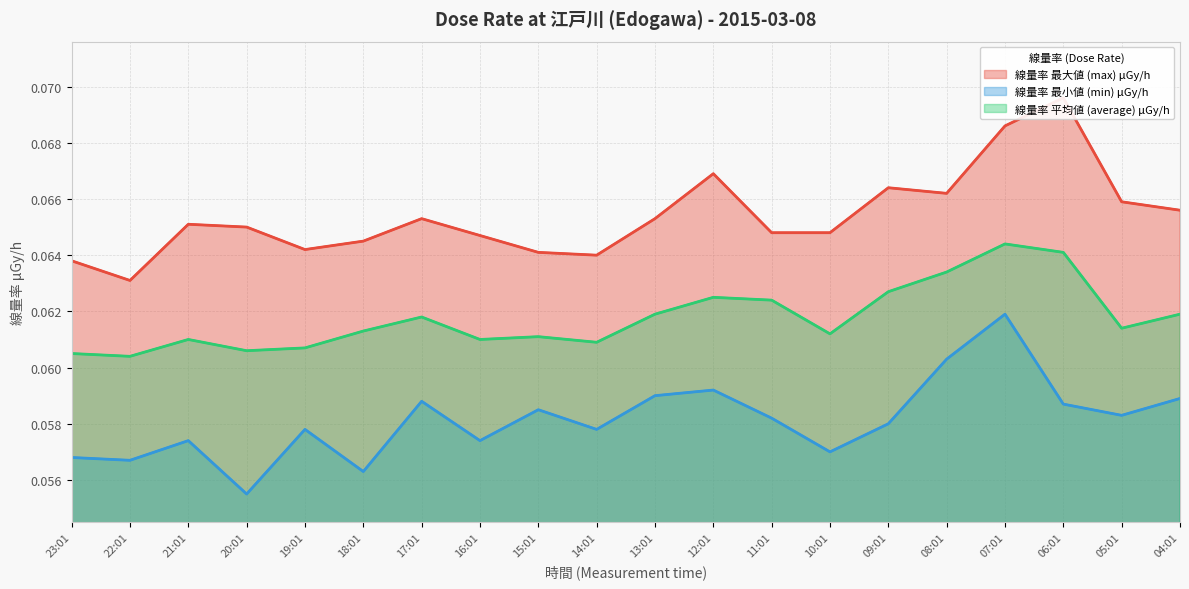

At which label does 線量率 平均値 (average) μGy/h reach its minimum?

22:01